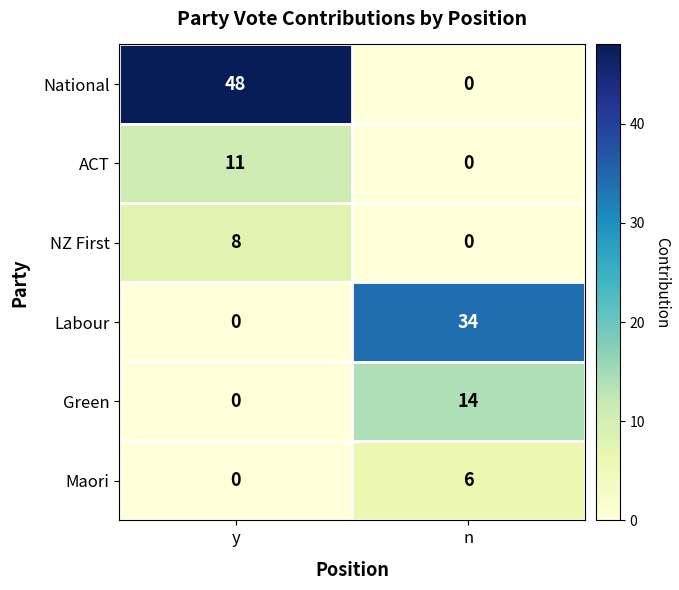

Which series has the widest spread of values?

National